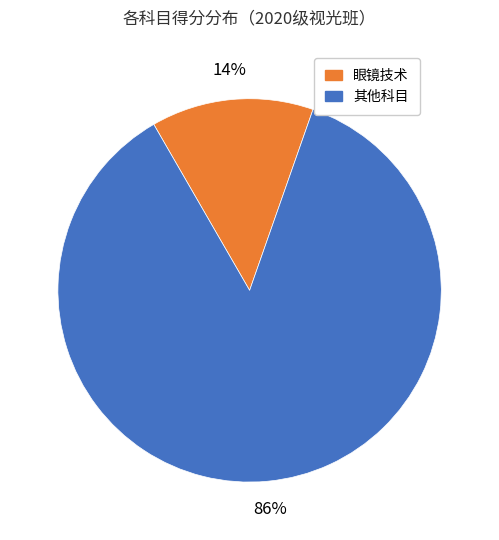

To the nearest percent, what is the combined percentage of 其他科目 and 眼镜技术?

100%